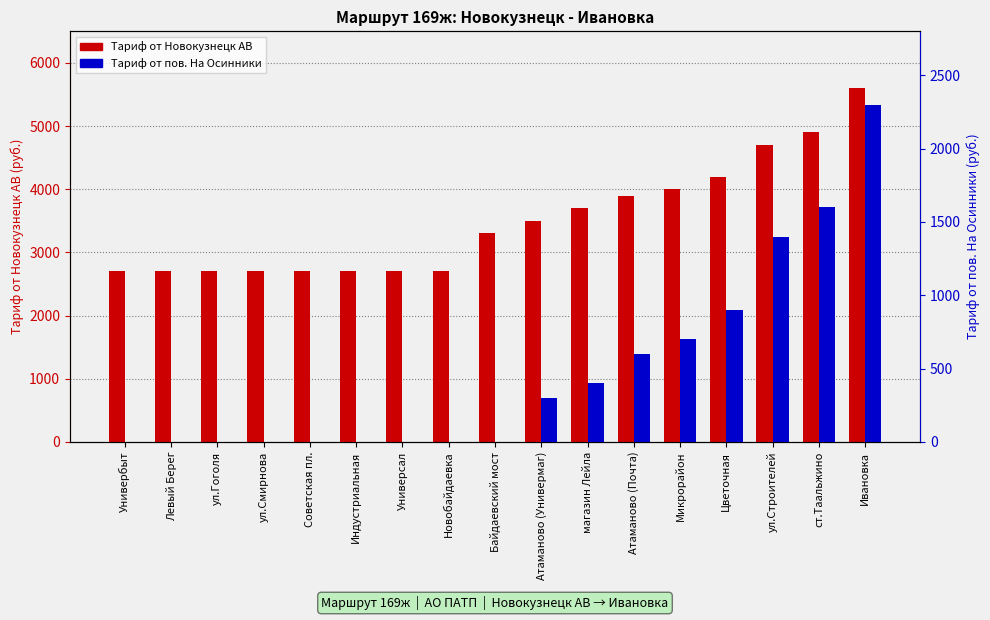

Is it true that Fare from пов. На Осинники equals 1206 at Советская пл.?

False